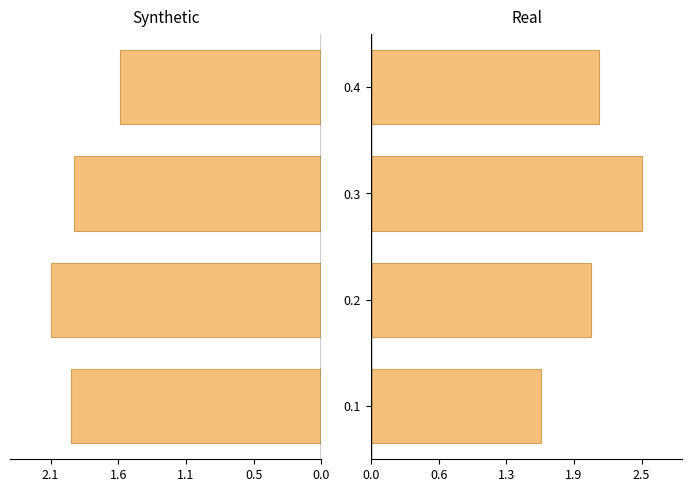

Where is Synthetic nearest to the value 1?

0.4